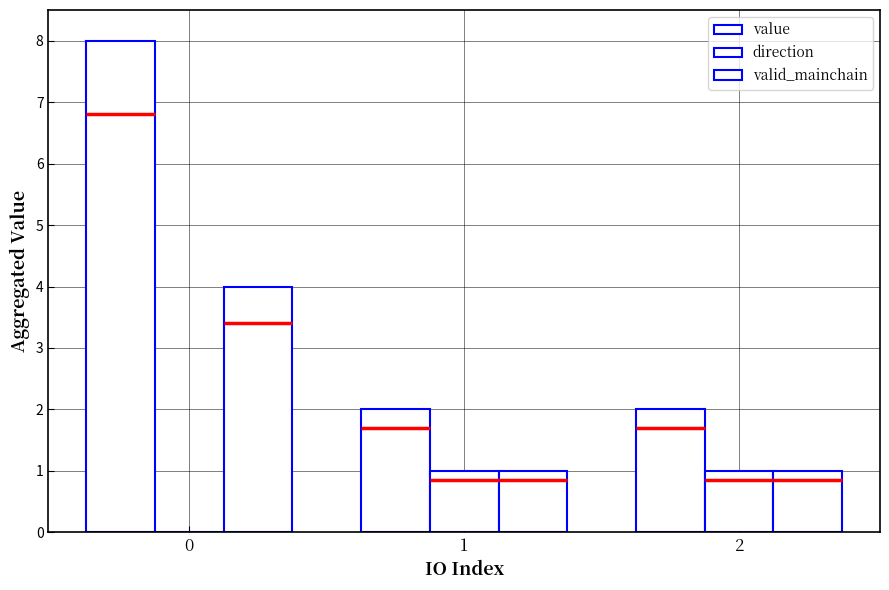

At 2, list the series in order from smallest to largest.

direction, valid_mainchain, value